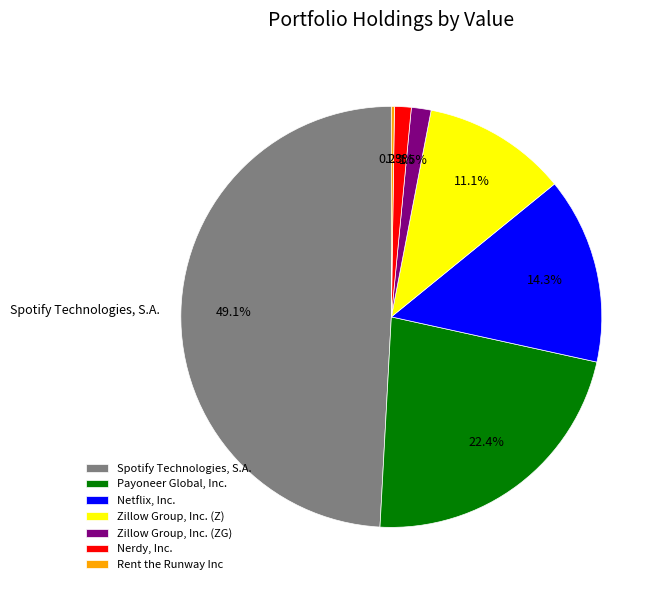

Which slice is the largest?

Spotify Technologies, S.A.